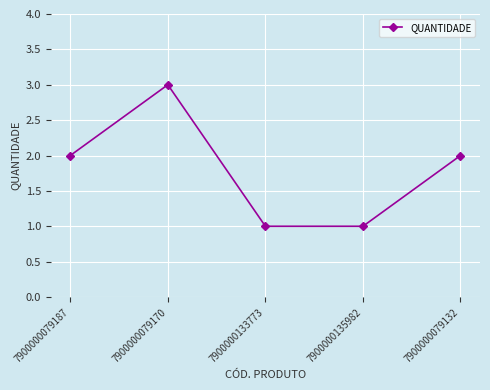

Reading left to right, transcribe all the data shown in this chart.

7900000079187=2	7900000079170=3	7900000133773=1	7900000135982=1	7900000079132=2